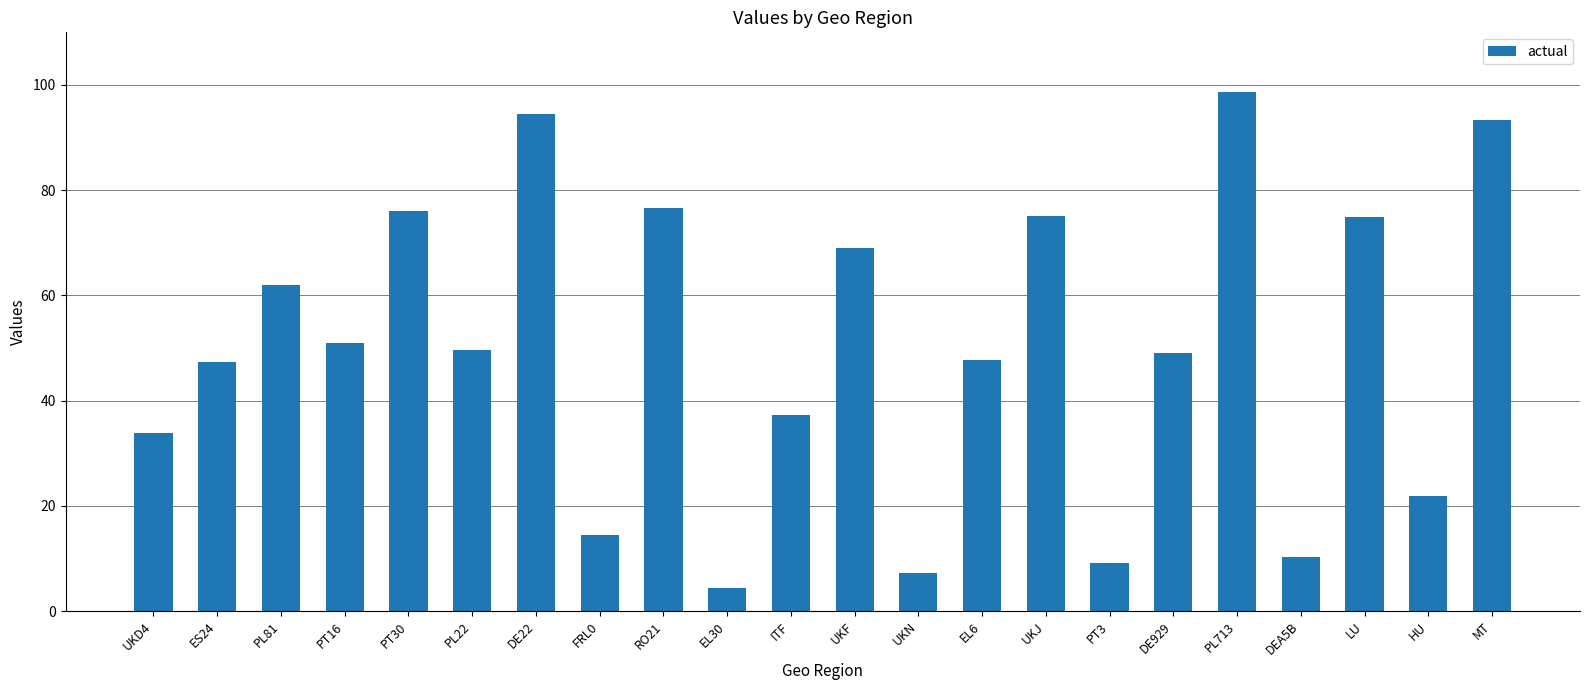

Is it true that the value at HU is 5.3?

False